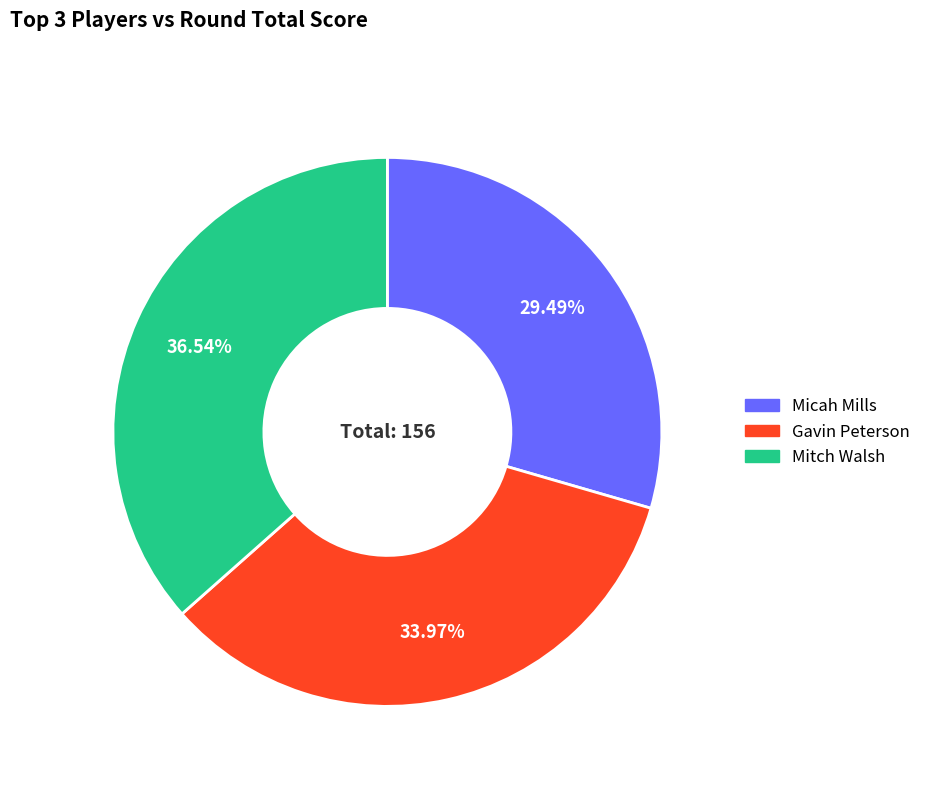

Between Gavin Peterson and Mitch Walsh, which is larger?

Mitch Walsh